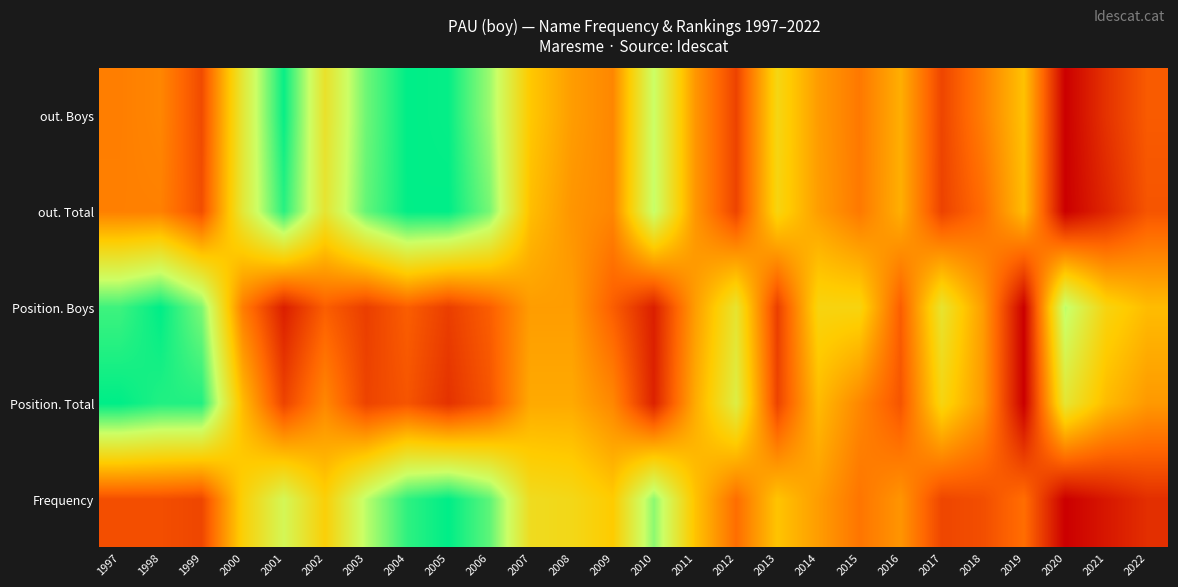

Between 2013 and 2004, which is larger?

2004